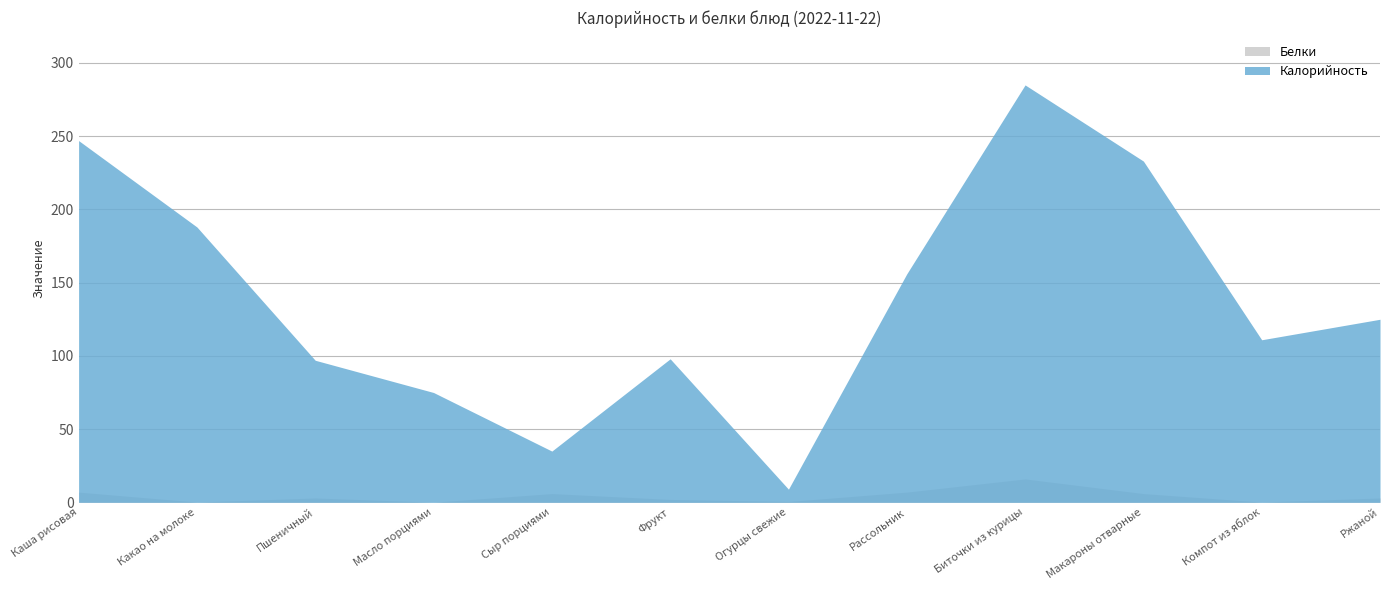

At which category does Калорийность reach its first local valley?

Сыр порциями